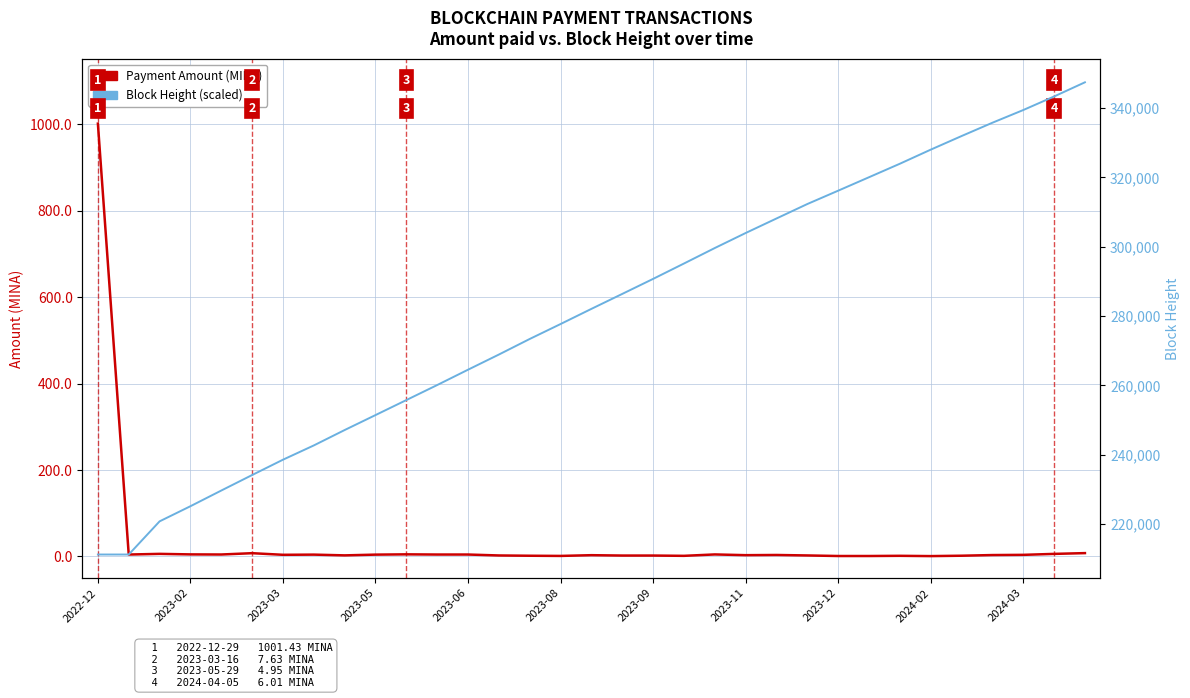

What is the label of the 8th point from the left?

2023-11